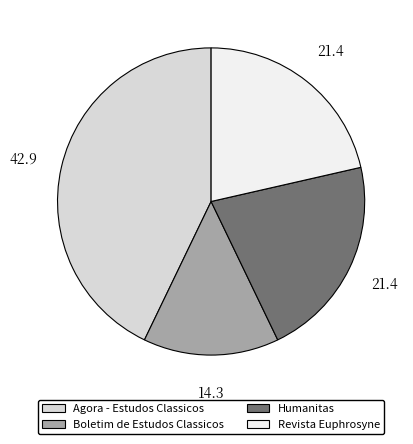

Is there any slice that represents more than half of the pie?

No